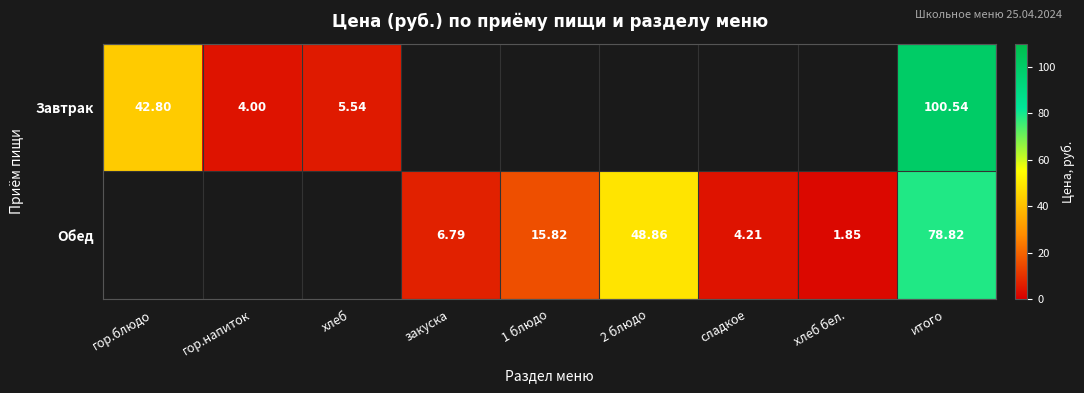

Rank the series at хлеб from lowest to highest value.

Обед, Завтрак